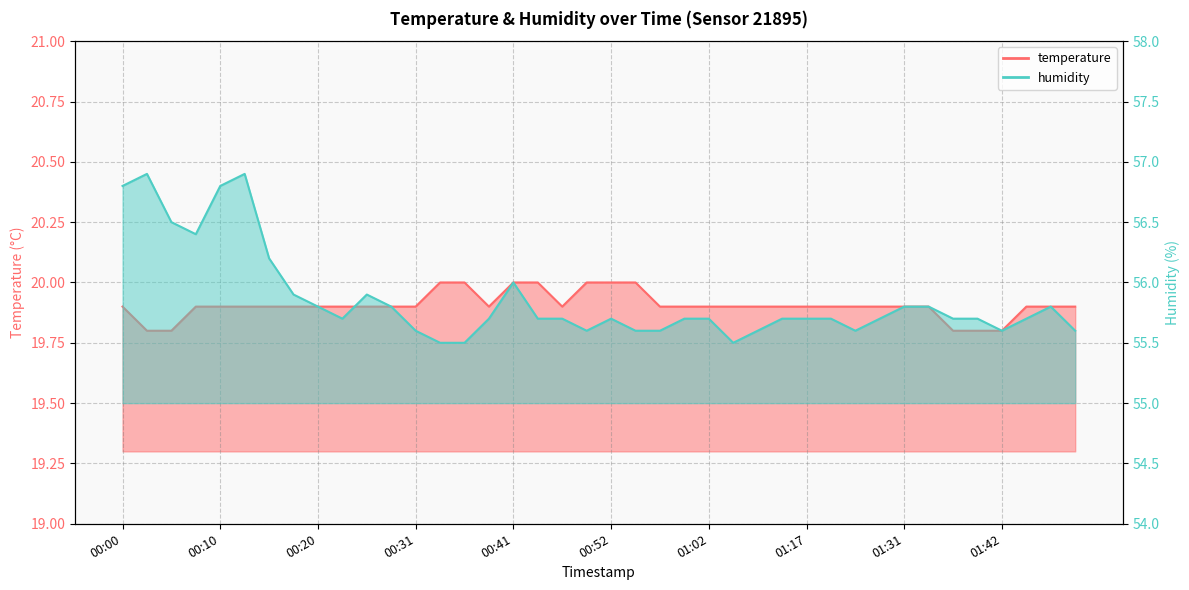

Which series has the widest spread of values?

humidity